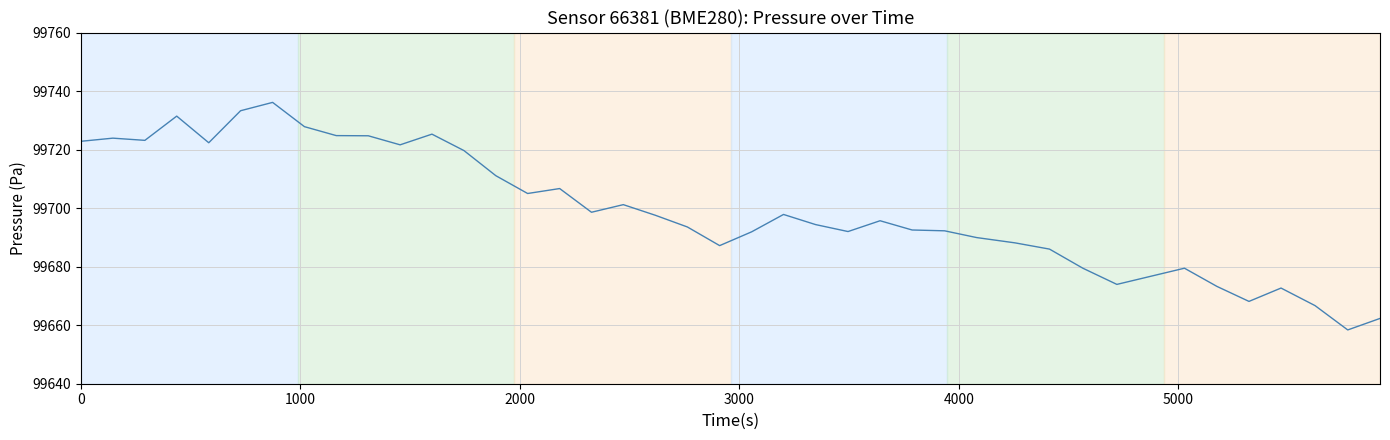

What is the maximum value shown in the chart?

99736.1